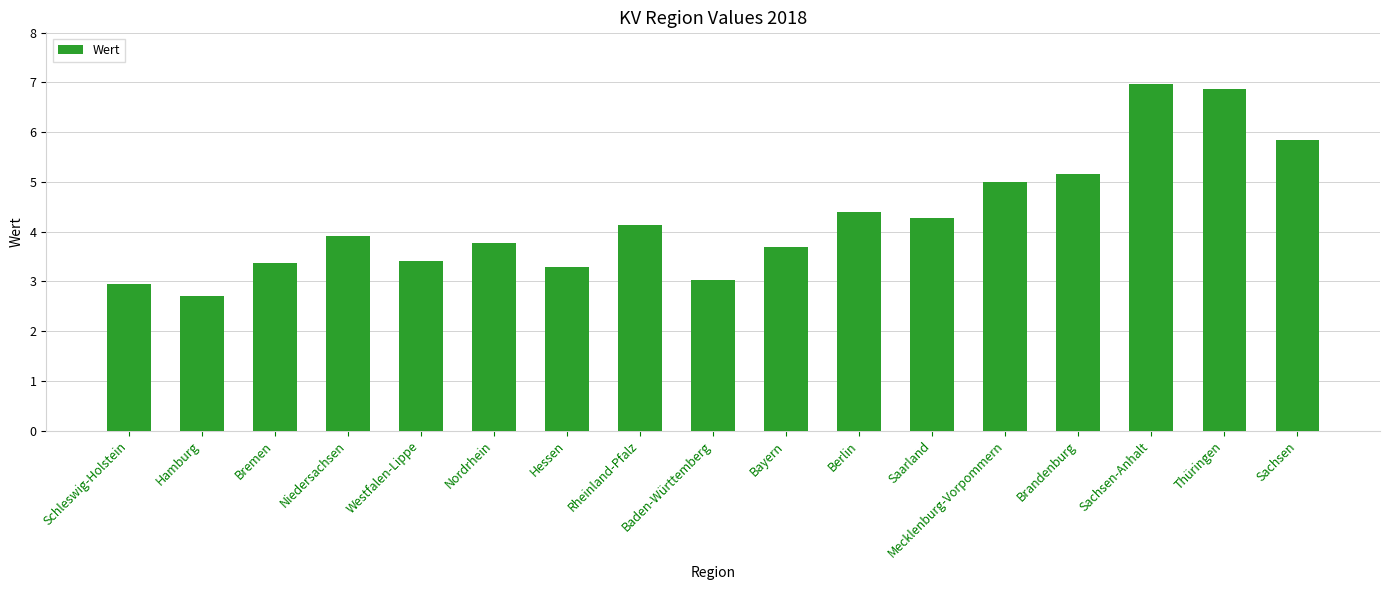

Count the number of categories in the chart.

17